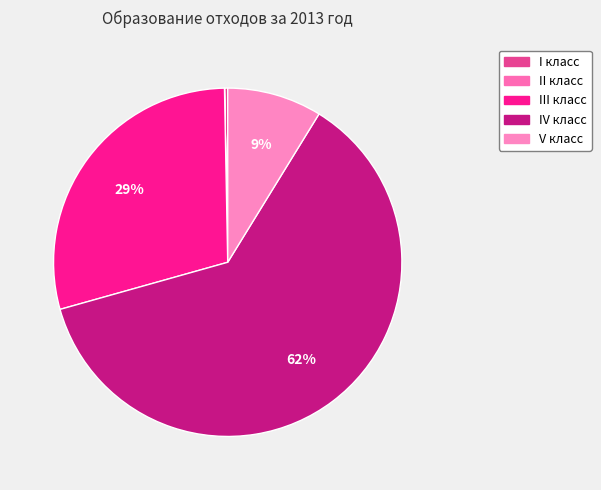

Rank the categories by value from lowest to highest.

II класс, I класс, V класс, III класс, IV класс